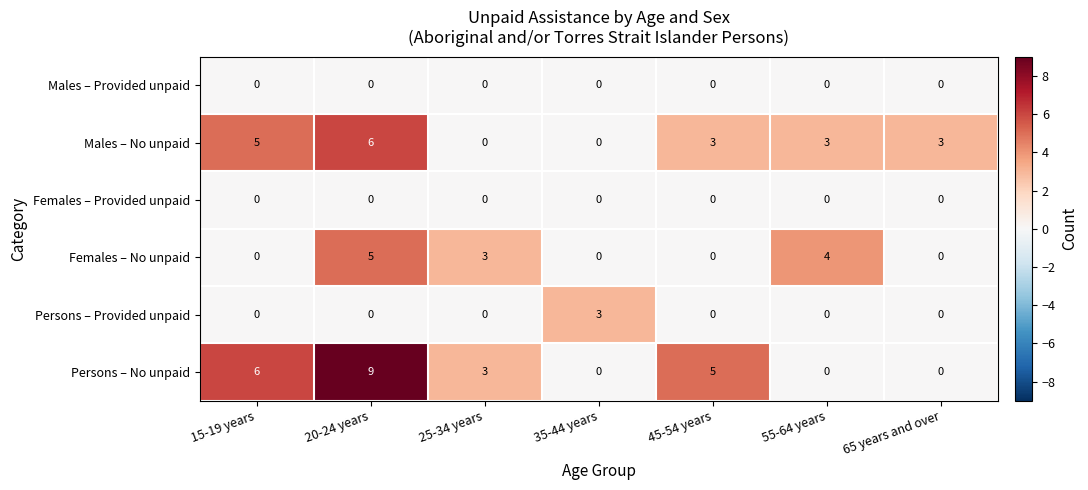

What is the difference between the Females – No unpaid values at 55-64 years and 45-54 years?

4